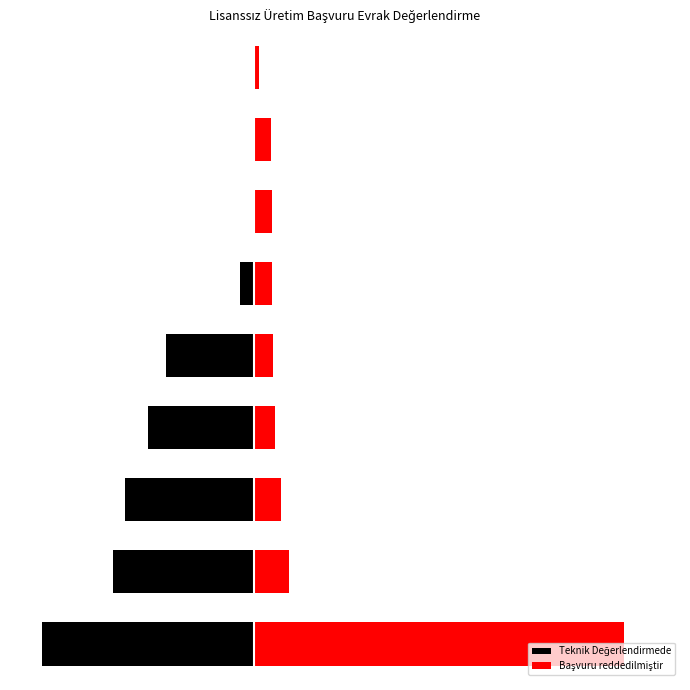

How many negative values does the Teknik Değerlendirmede series have?

6